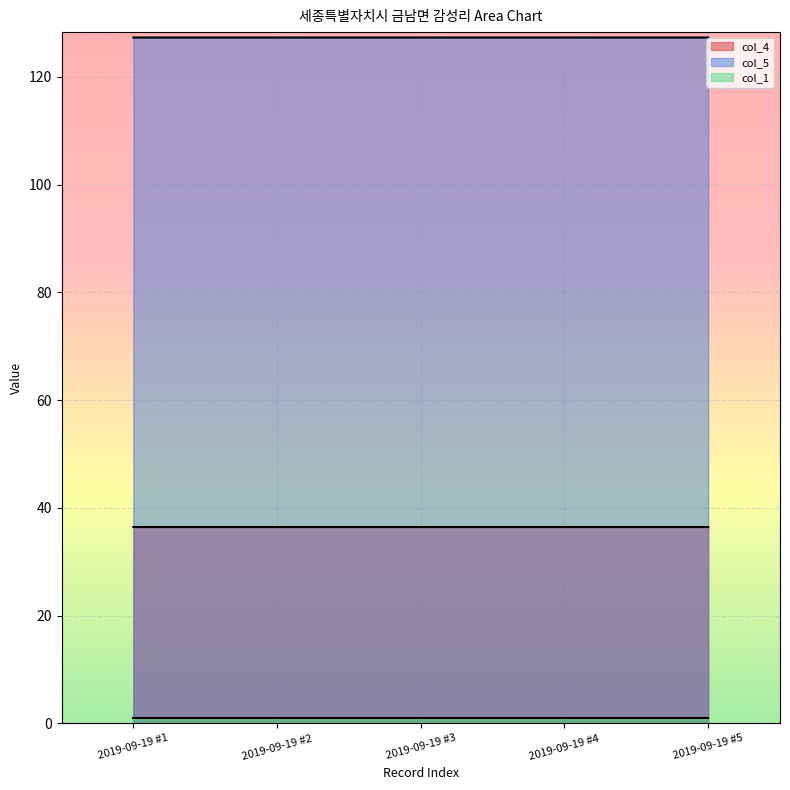

Where is col_5 nearest to the value 127?

2019-09-19 #1